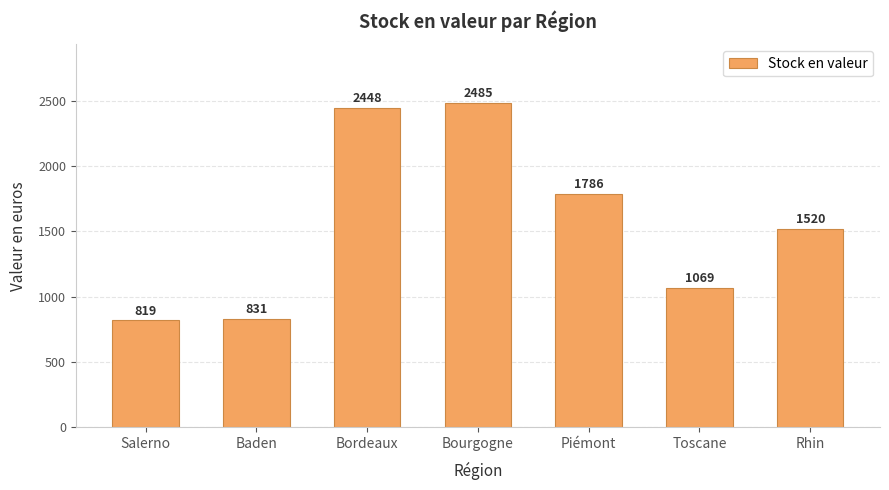

What is the change in value from Piémont to Rhin?

-266.2